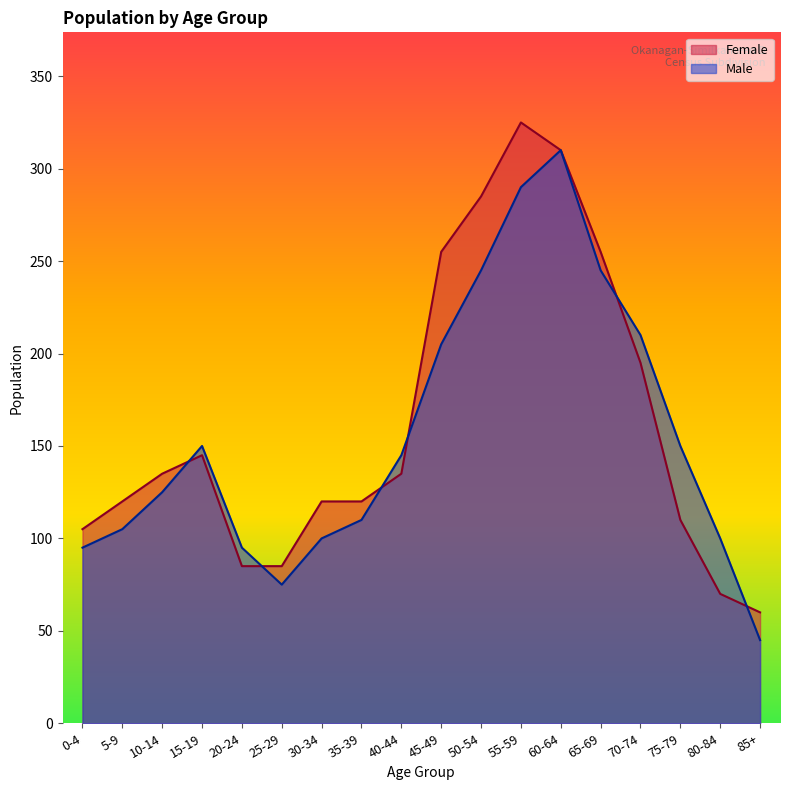

What is the difference between the maximum and minimum values in the Male series?

265